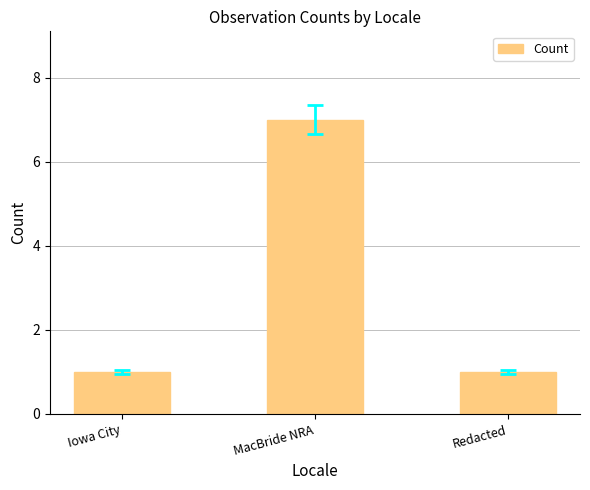

What is the minimum value shown in the chart?

1